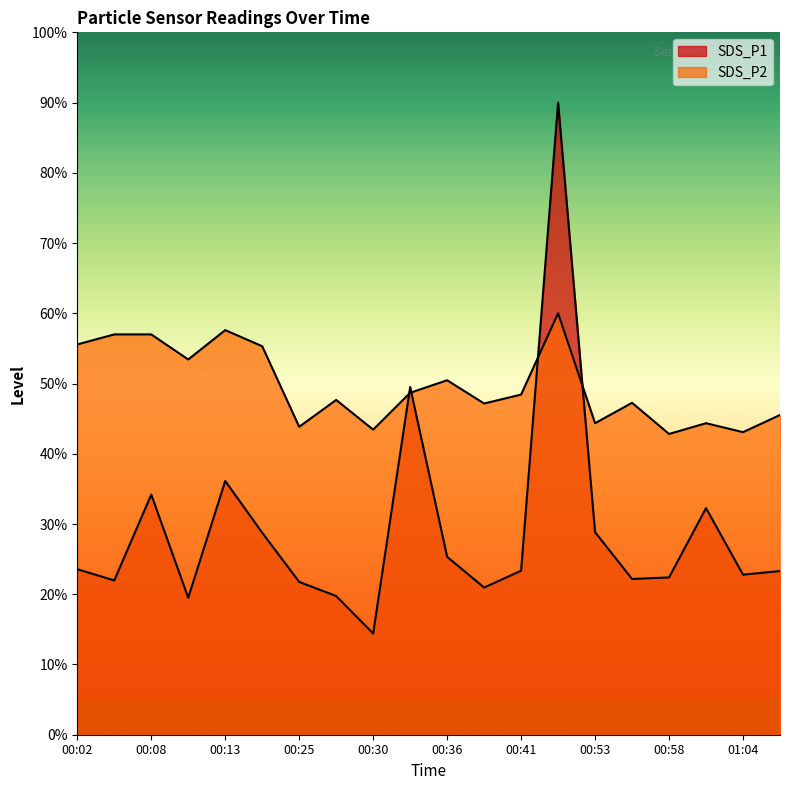

At how many categories does at least one series exceed 21?

20